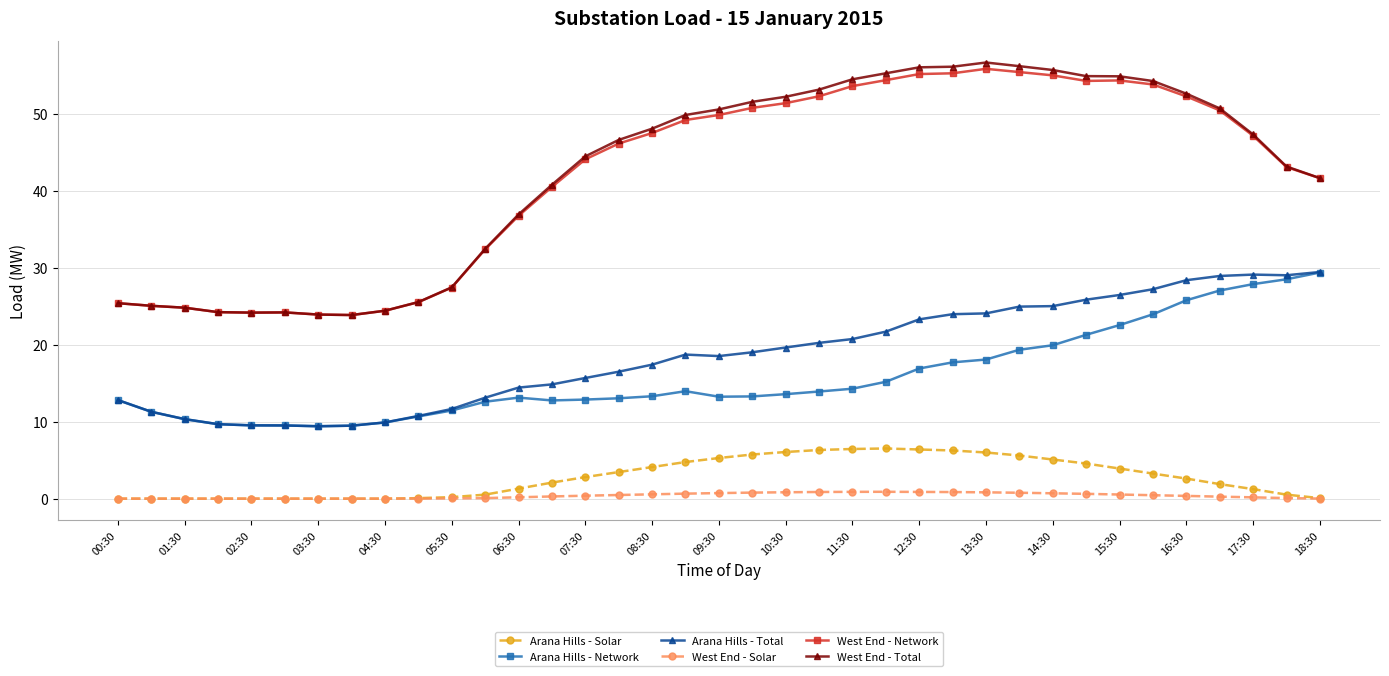

True or false: West End - Solar has more than 0 points higher than both neighbors.

True